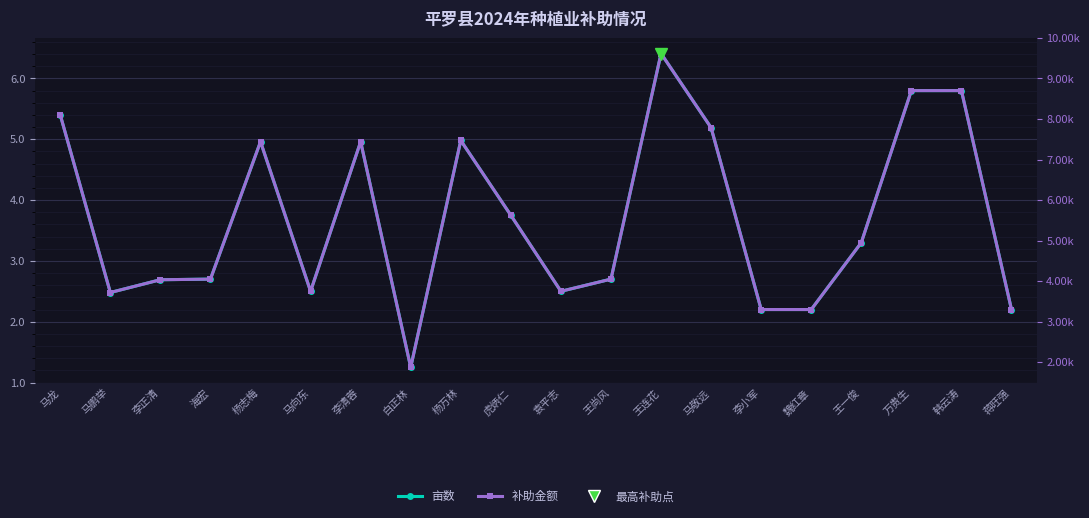

At how many categories does at least one series exceed 6760?

8